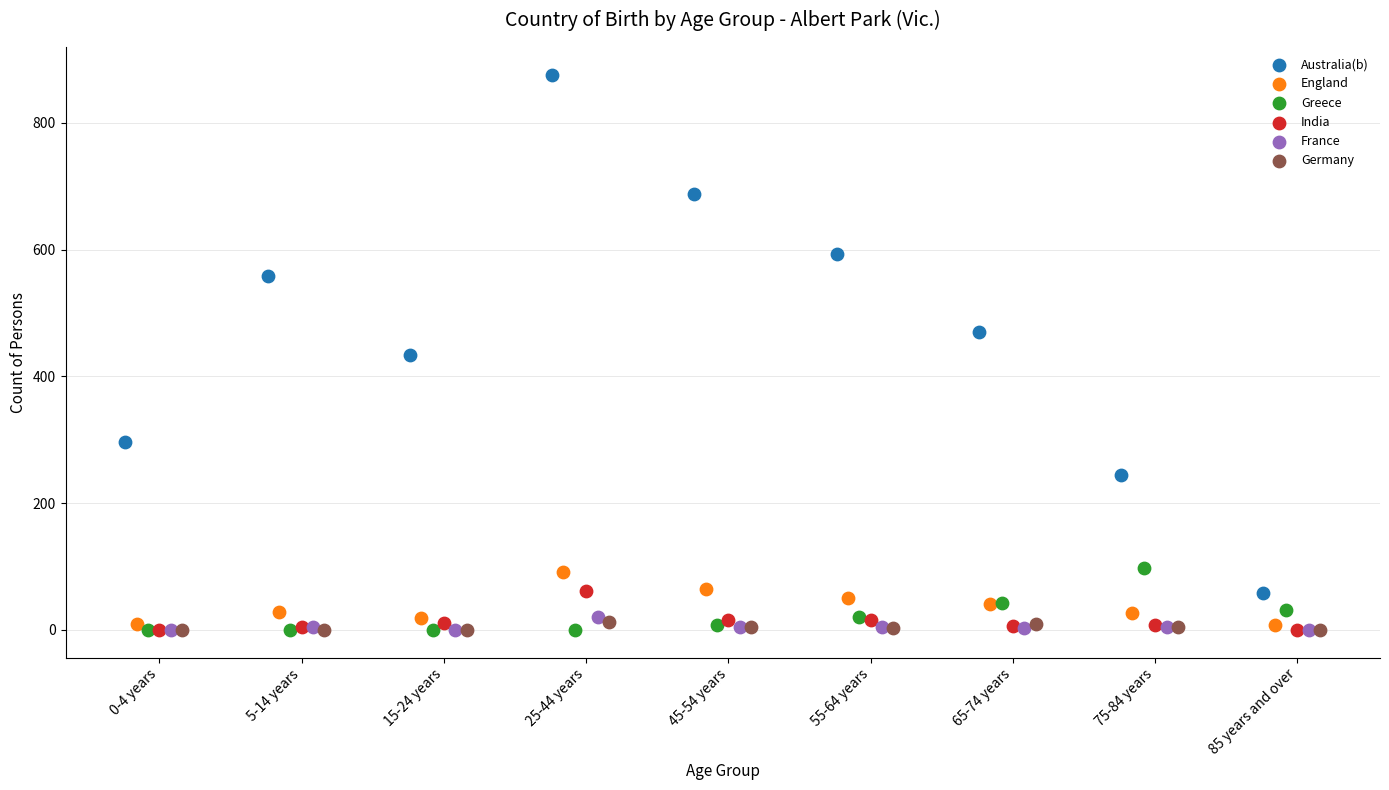

Which series has the largest Y range (max minus min)?

Australia(b)